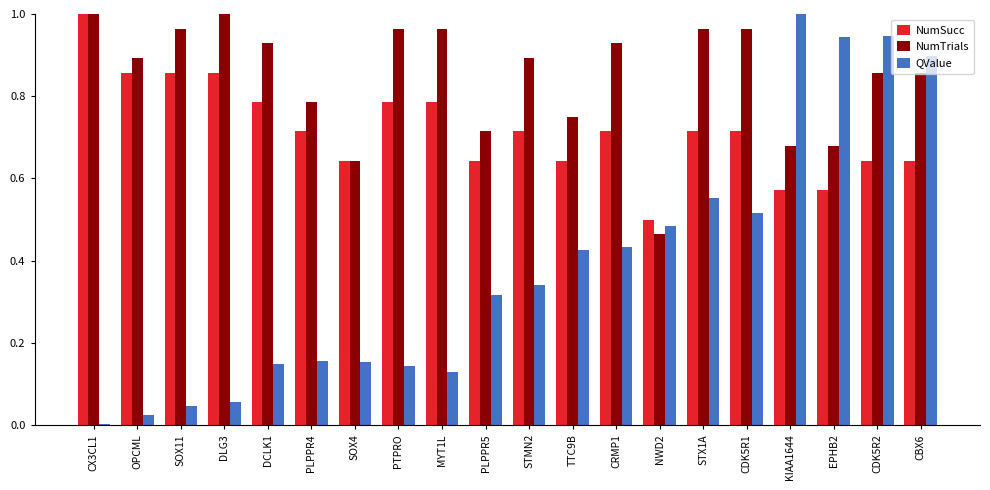

The NumSucc series shows 1.7 at CX3CL1. True or false?

False